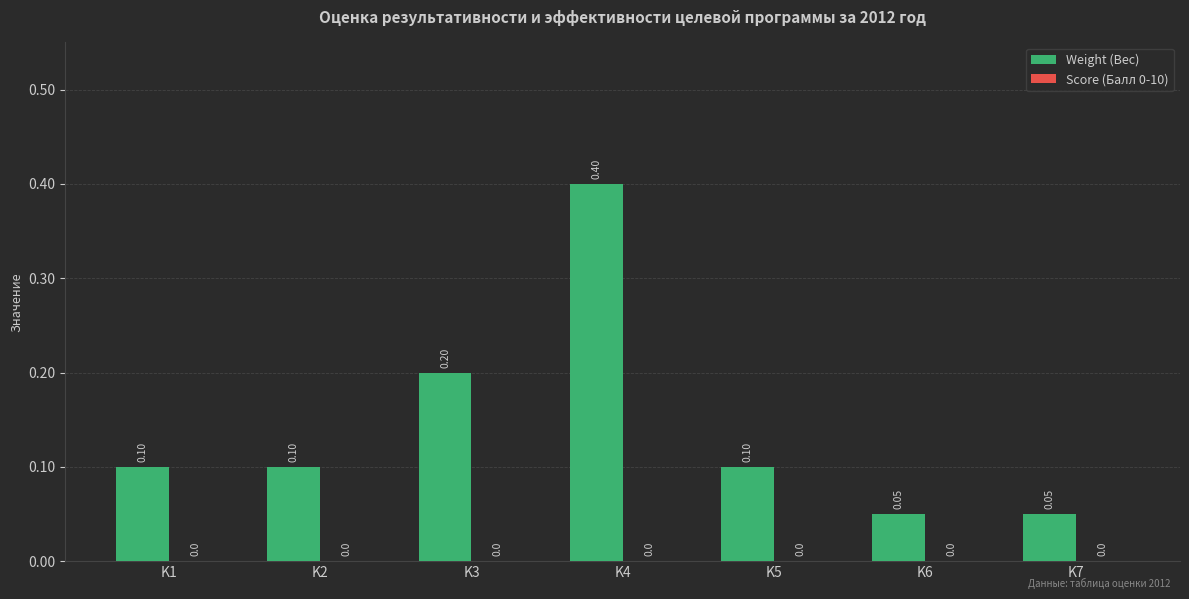

Between K3 and K4, which is larger?

K4